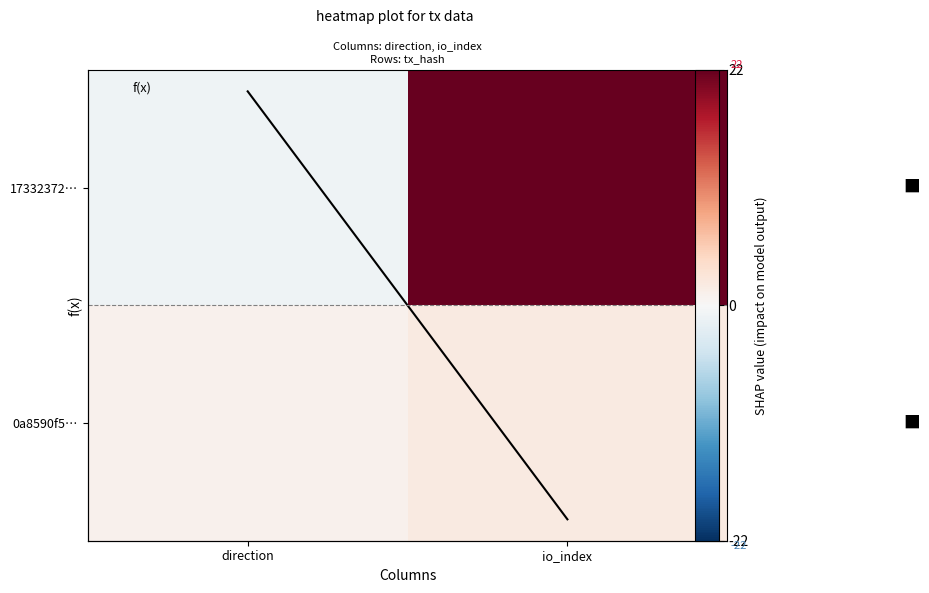

What is the minimum value shown in the chart?

-1.0